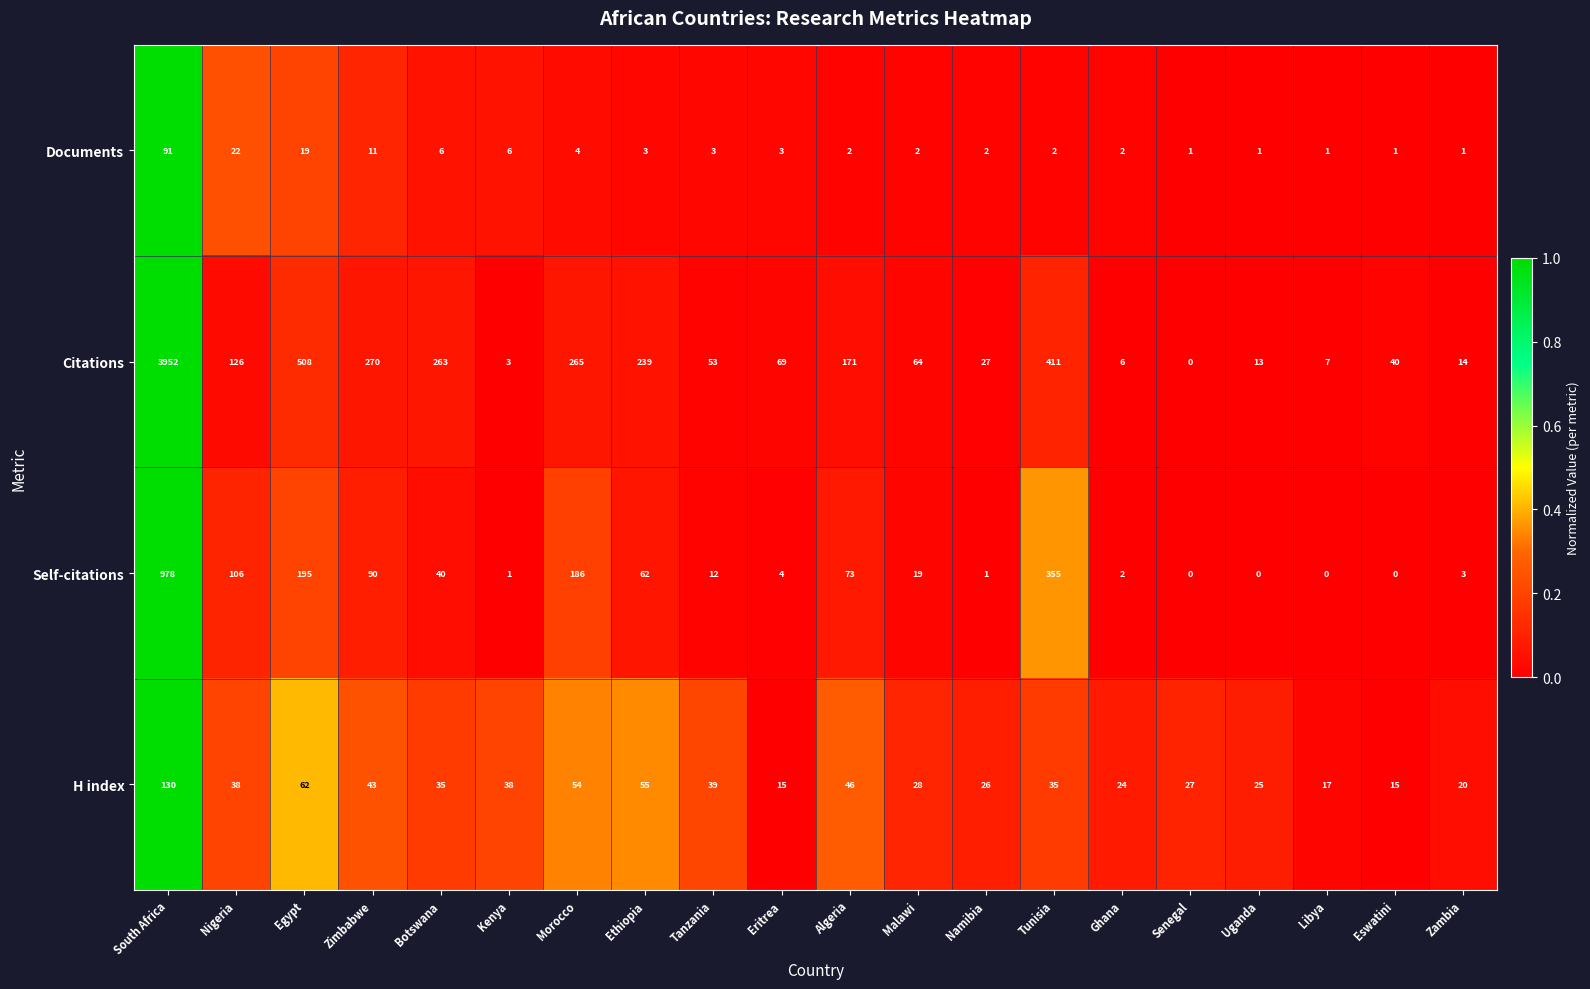

The value of Citations at Senegal is -2714. True or false?

False